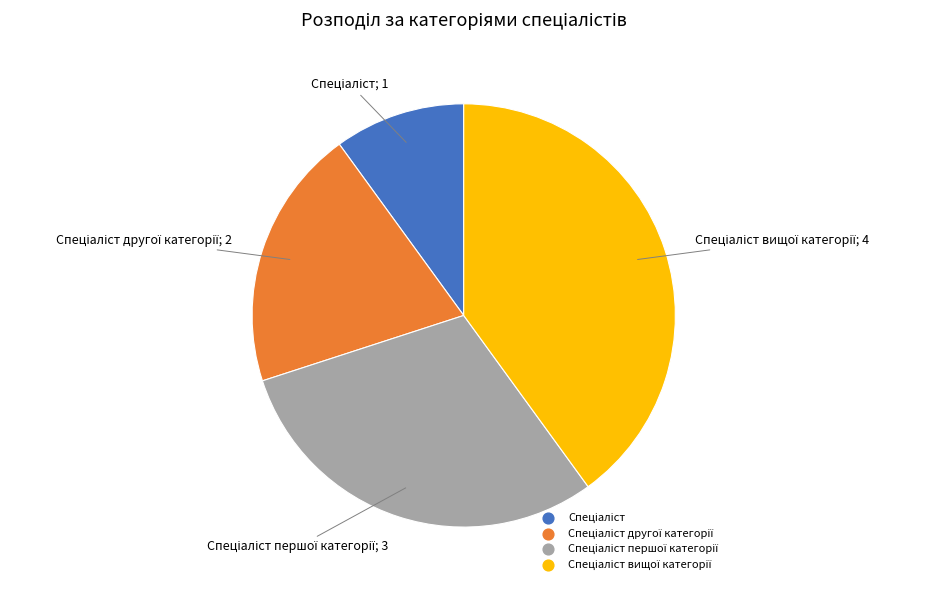

Is there a majority slice in this chart?

No